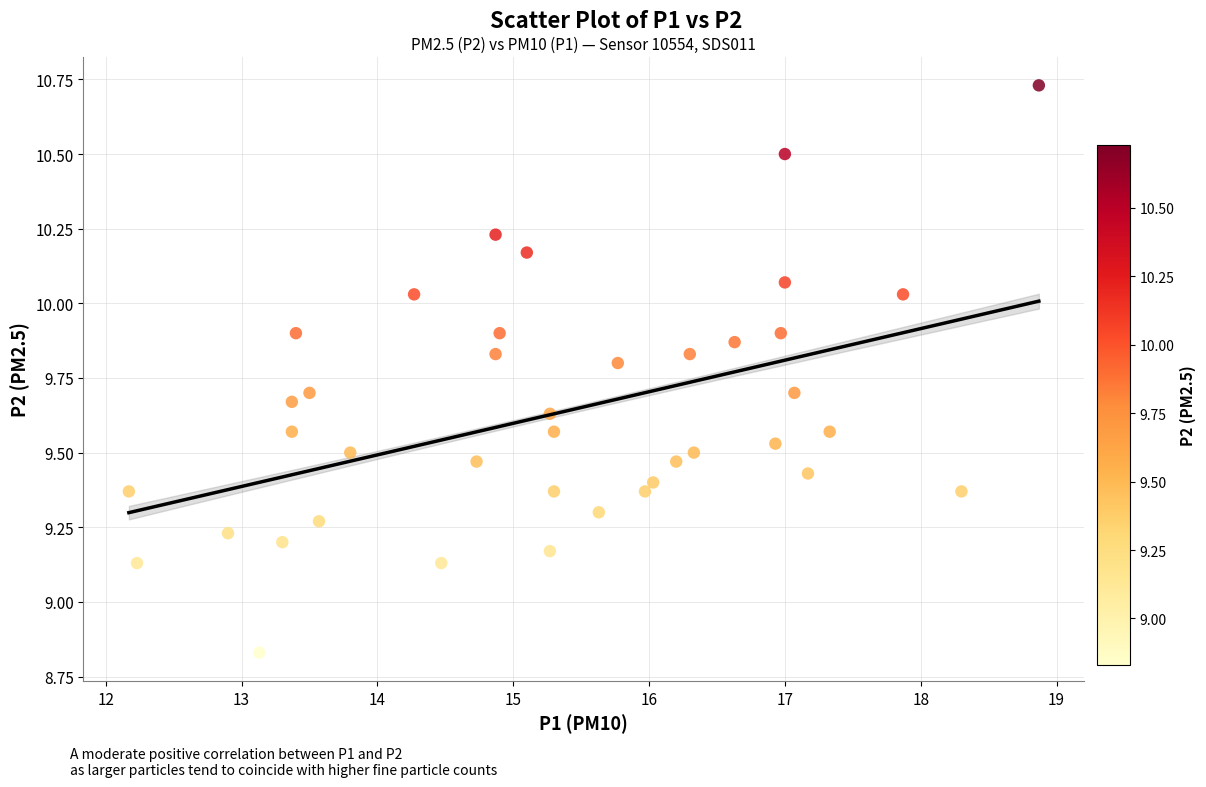

What is the range of X values (max minus min)?

6.7